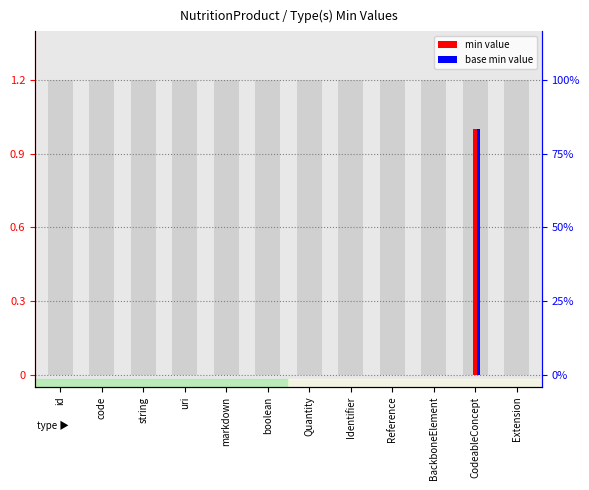

What is the label of the 12th bar from the left?

Extension